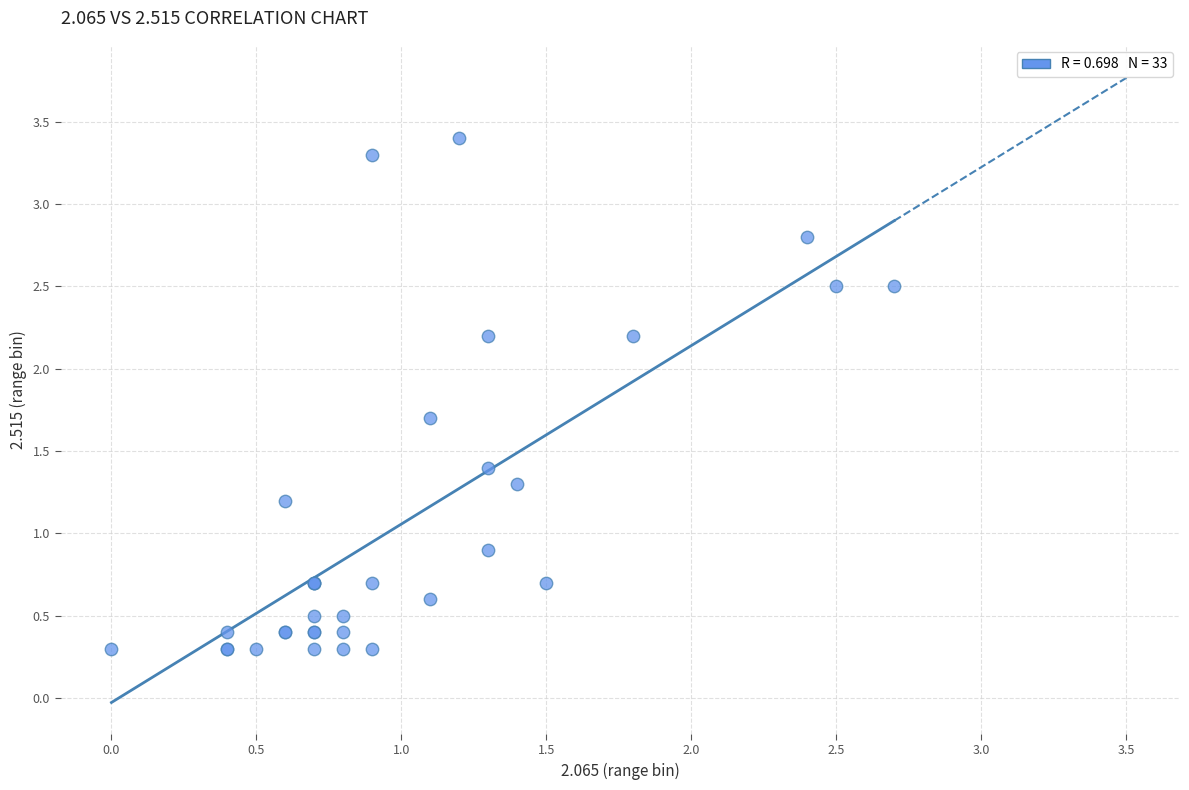

What Y value in the scatter plot is closest to 1?

0.9